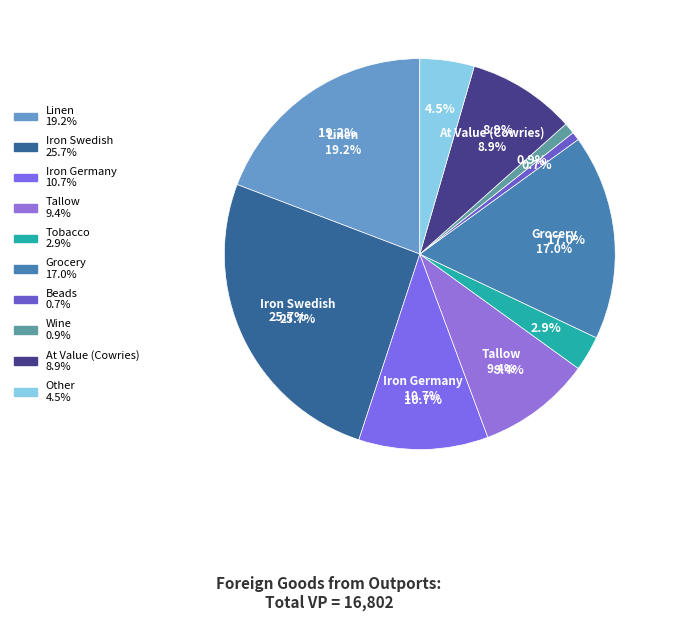

The Iron Germany slice represents 11% of the pie. True or false?

True